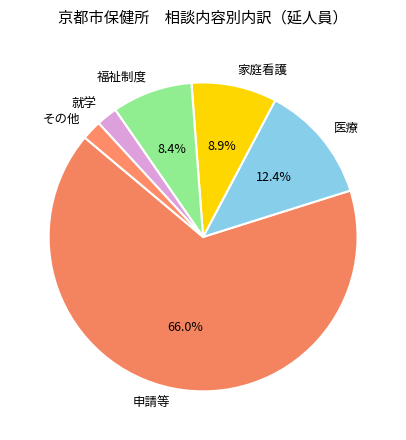

Which has a higher value, その他 or 申請等?

申請等